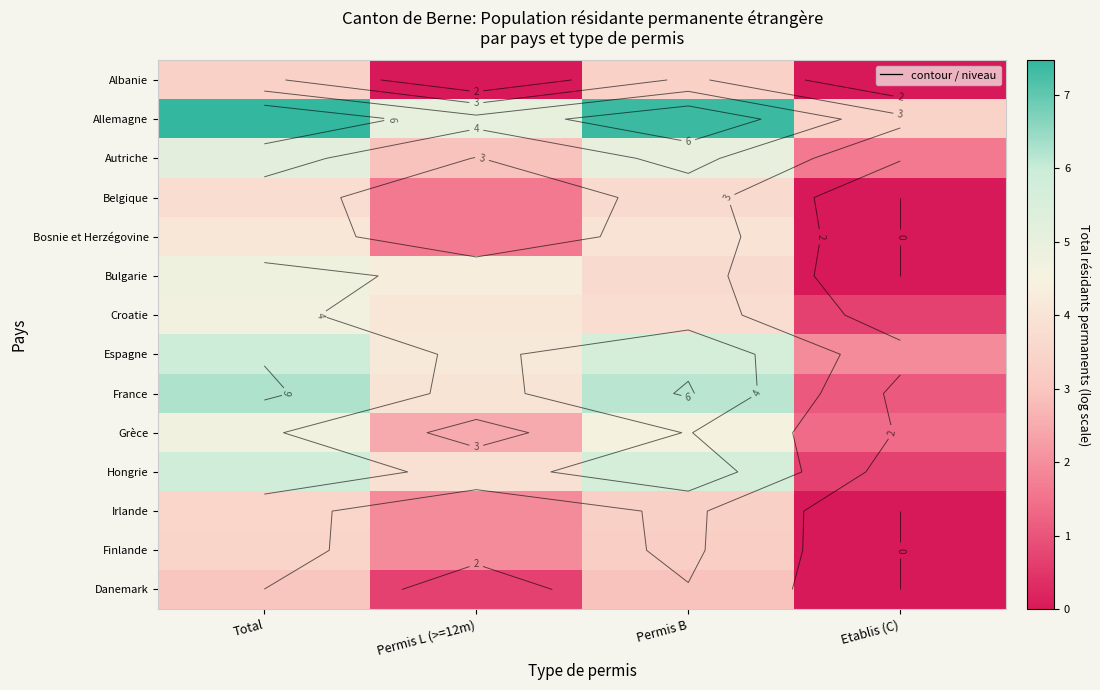

What is the difference between the Allemagne values at Permis L (>=12m) and Etablis (C)?

1.6